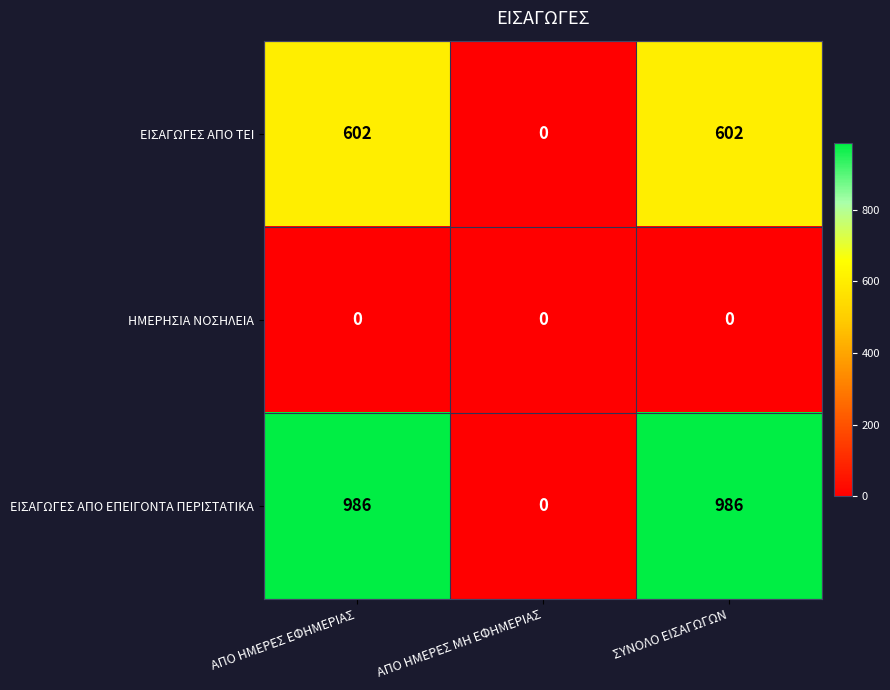

Between ΑΠΟ ΗΜΕΡΕΣ ΜΗ ΕΦΗΜΕΡΙΑΣ and ΣΥΝΟΛΟ ΕΙΣΑΓΩΓΩΝ, which series saw the biggest shift?

ΕΙΣΑΓΩΓΕΣ ΑΠΟ ΕΠΕΙΓΟΝΤΑ ΠΕΡΙΣΤΑΤΙΚΑ